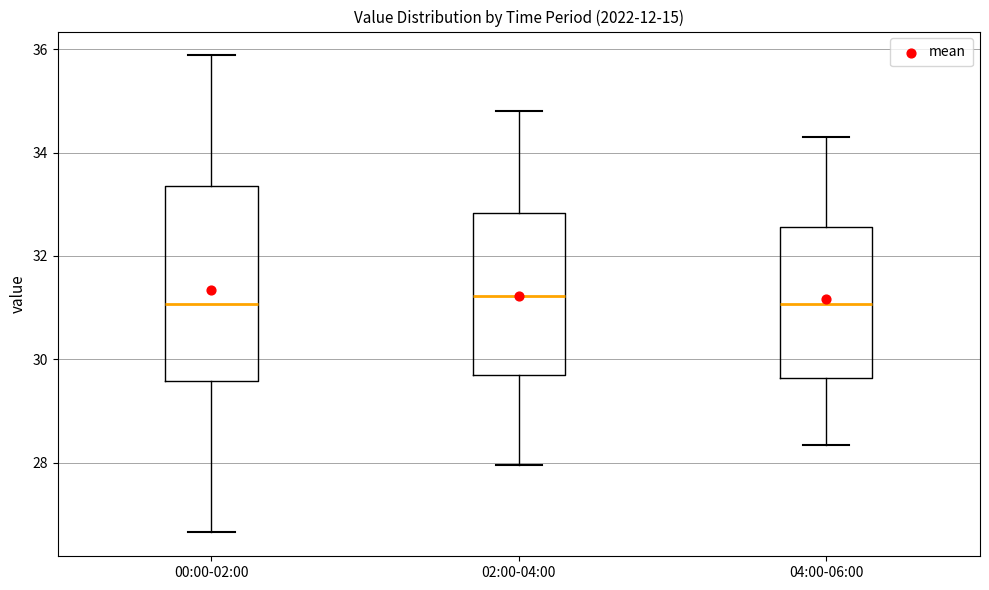

Reading left to right, read every box against the y-axis: the position of its median line, the range the box covers, and the ends of its whiskers. The values are not printed on the chart, so give them approximately, as read against the axis.

00:00-02:00: median 31.0, box 29.6 to 33.4, whiskers 26.6 to 35.8
02:00-04:00: median 31.2, box 29.8 to 32.8, whiskers 28.0 to 34.8
04:00-06:00: median 31.0, box 29.6 to 32.6, whiskers 28.4 to 34.4